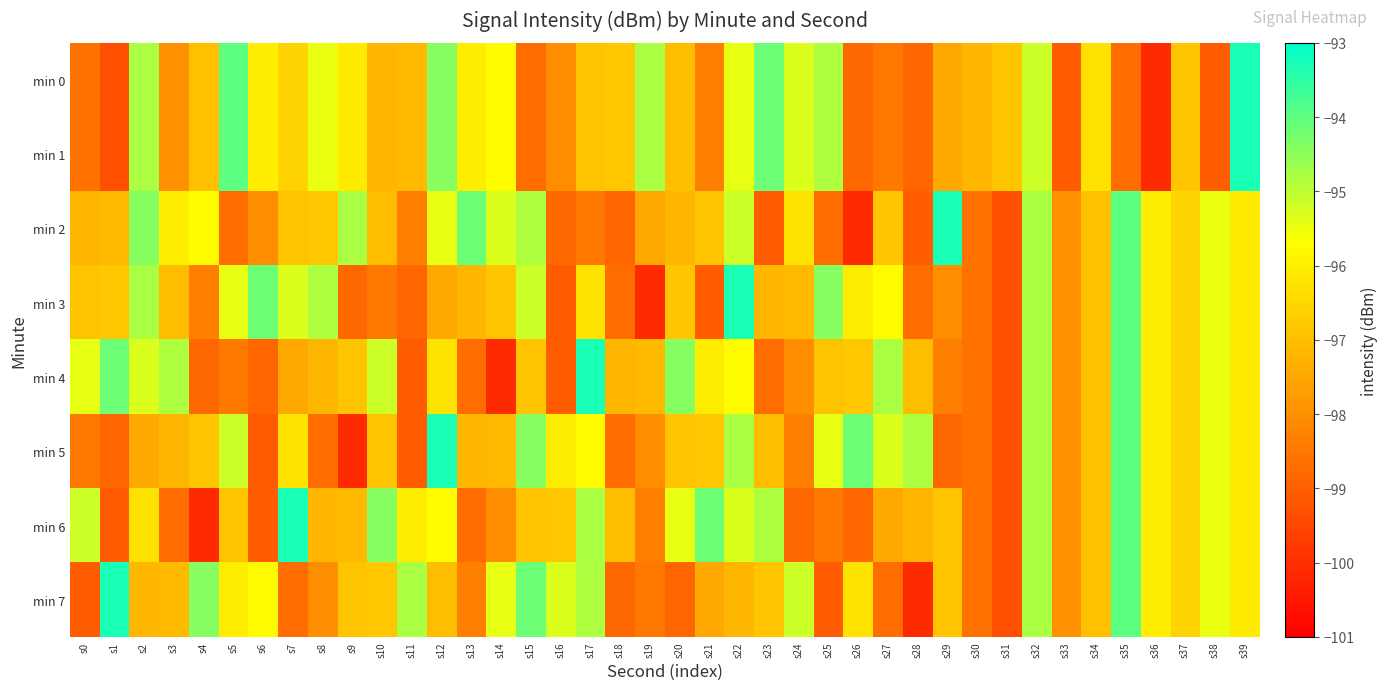

How many data points does each series have?

40